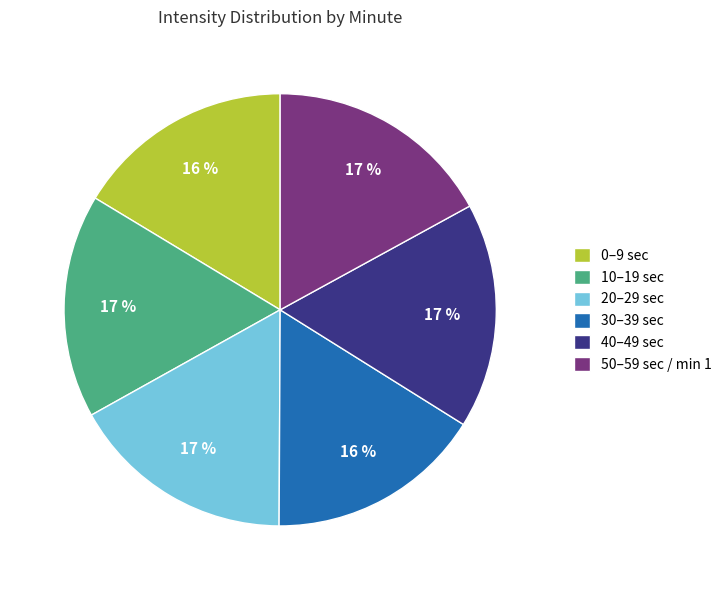

The 30–39 sec slice represents 28% of the pie. True or false?

False